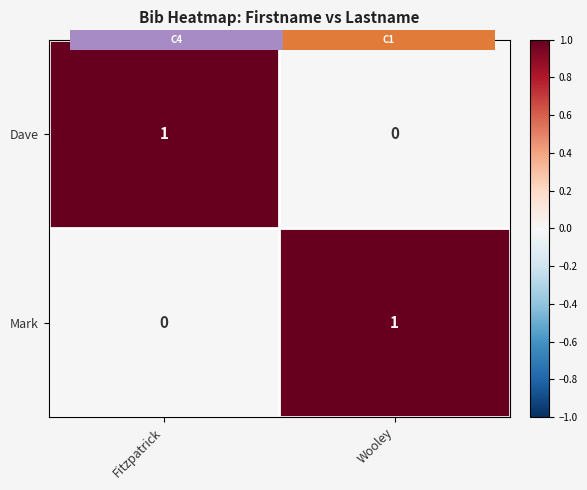

Reading left to right, what are all the values shown in this chart?

Dave: 1	0
Mark: 0	1